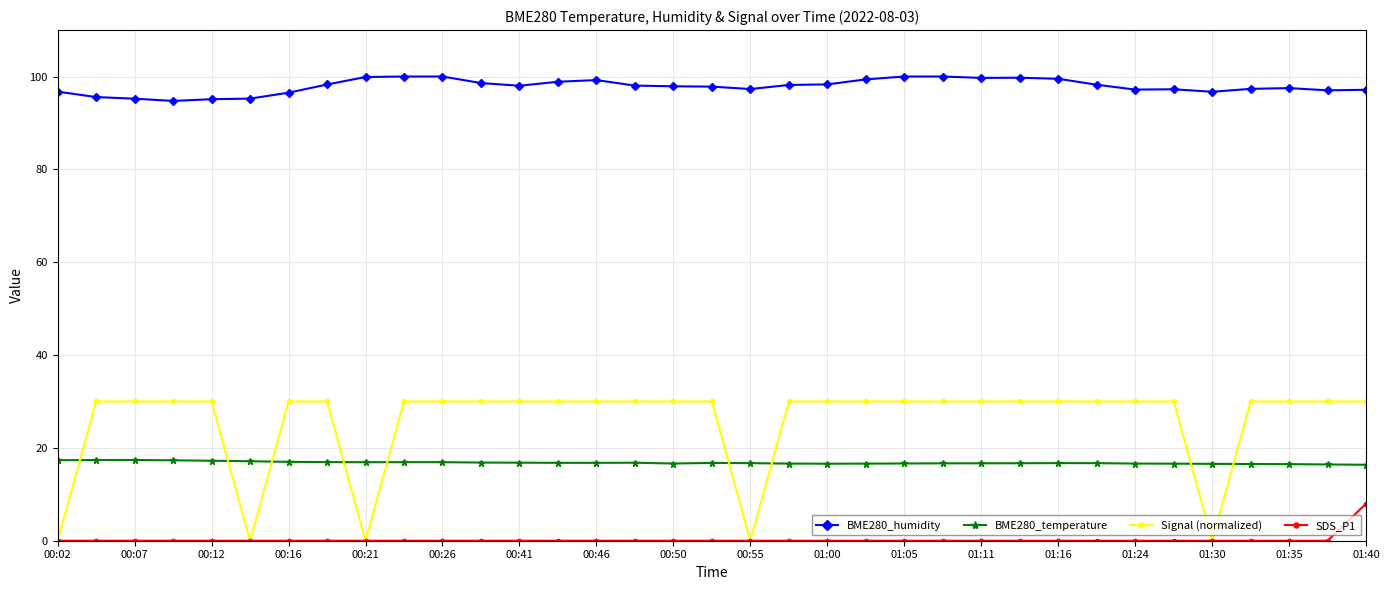

True or false: Signal (normalized) and BME280_temperature cross at least once.

True